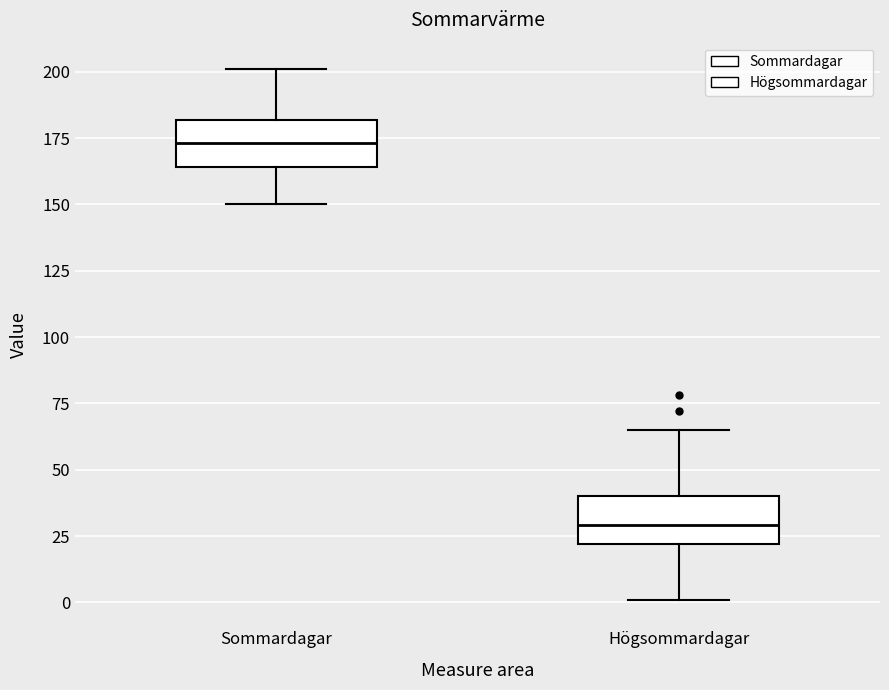

Reading left to right, read every box against the y-axis: the position of its median line, the range the box covers, and the ends of its whiskers. The values are not printed on the chart, so give them approximately, as read against the axis.

Sommardagar: median 175, box 165 to 180, whiskers 150 to 200
Högsommardagar: median 30, box 20 to 40, whiskers 0 to 65